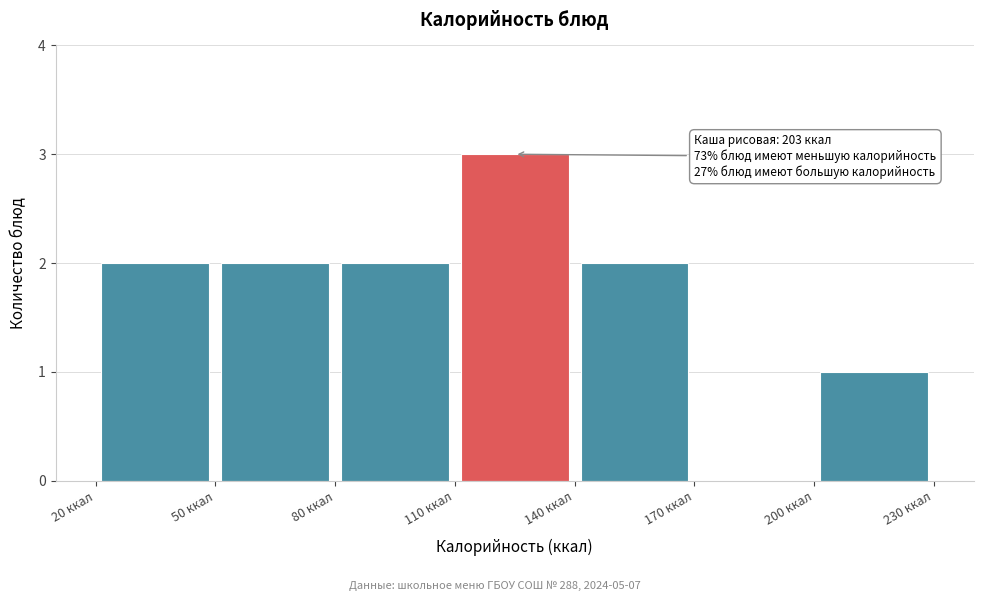

Over which range of the x-axis is the bar tallest?

110 to 140